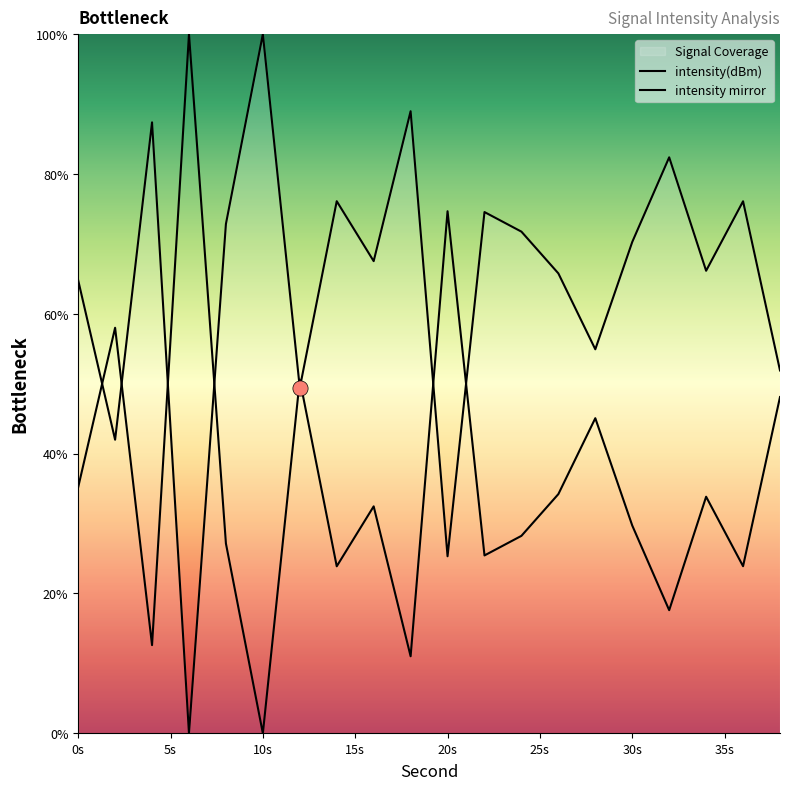

Between 28 and 12, which is larger?

28